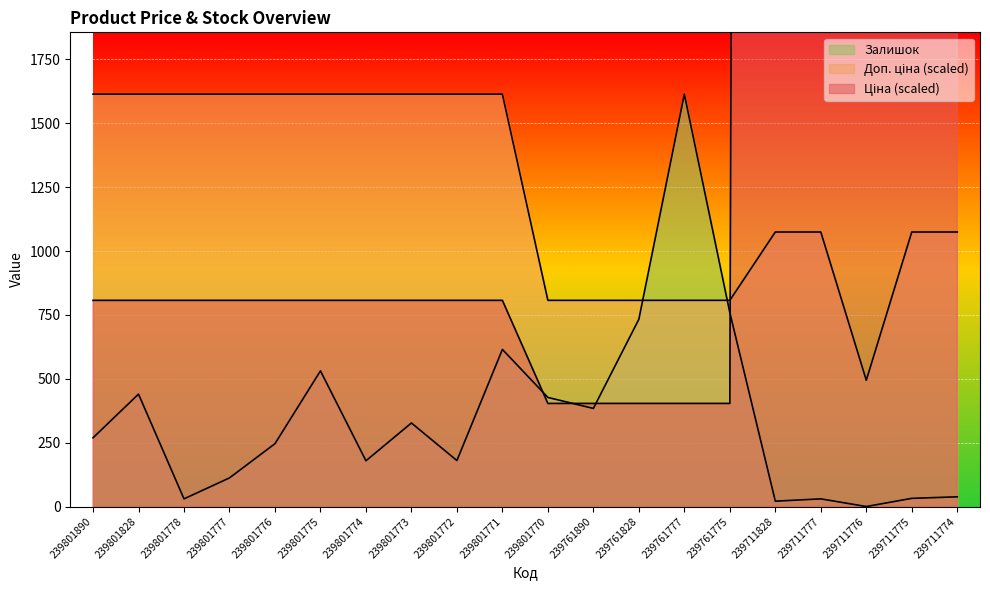

Which label corresponds to the largest value in the chart?

239711828